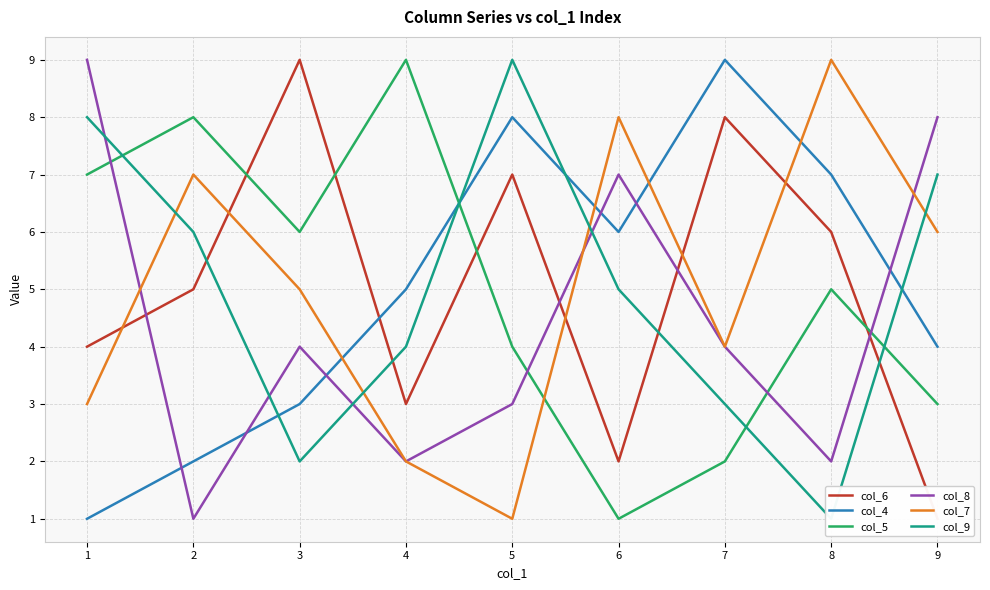

How many values in the col_6 series are below 5?

4